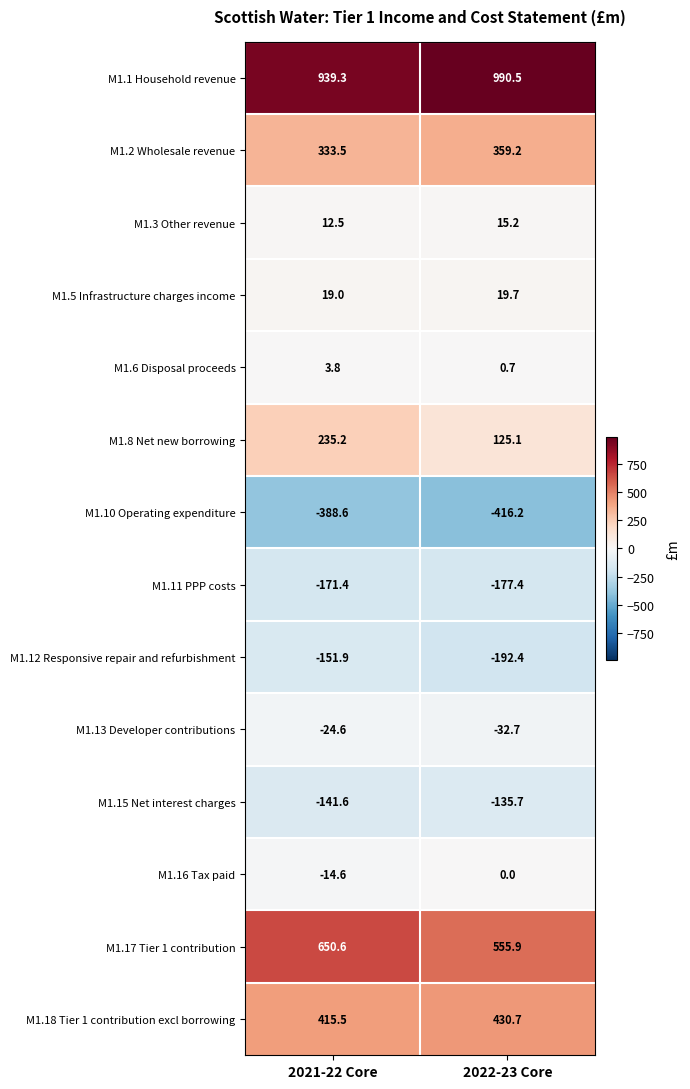

Which category has the lowest value across all series?

2022-23 Core